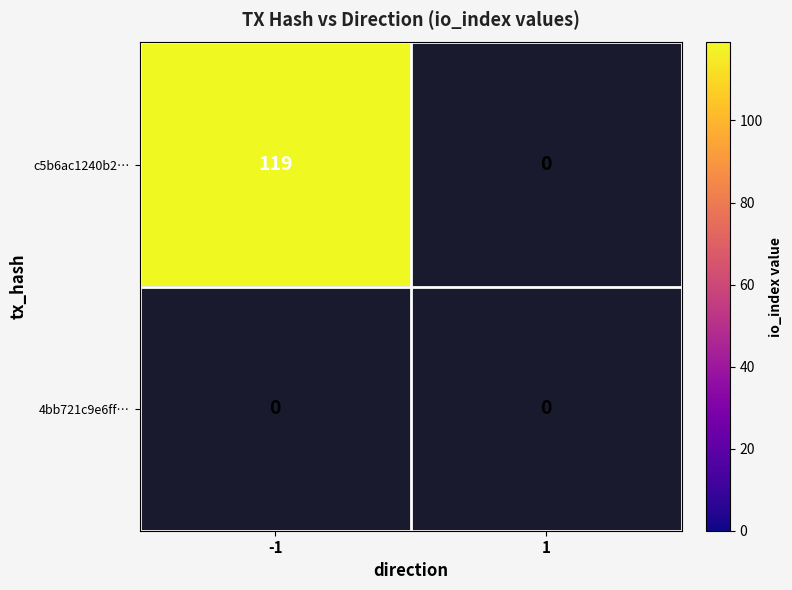

Which series has the widest spread of values?

c5b6ac1240b264e2ad1a9251ac31ff9d24f65fd